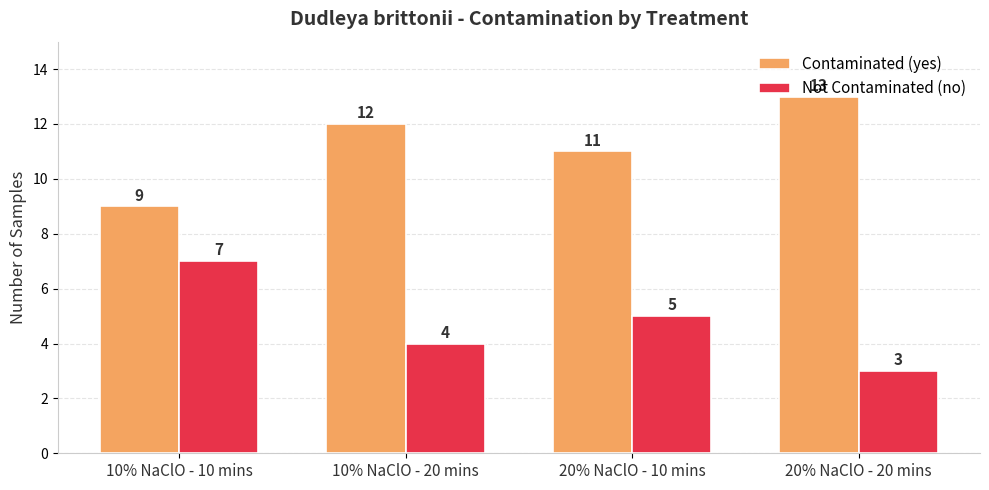

What is the minimum value for Not Contaminated (no)?

3